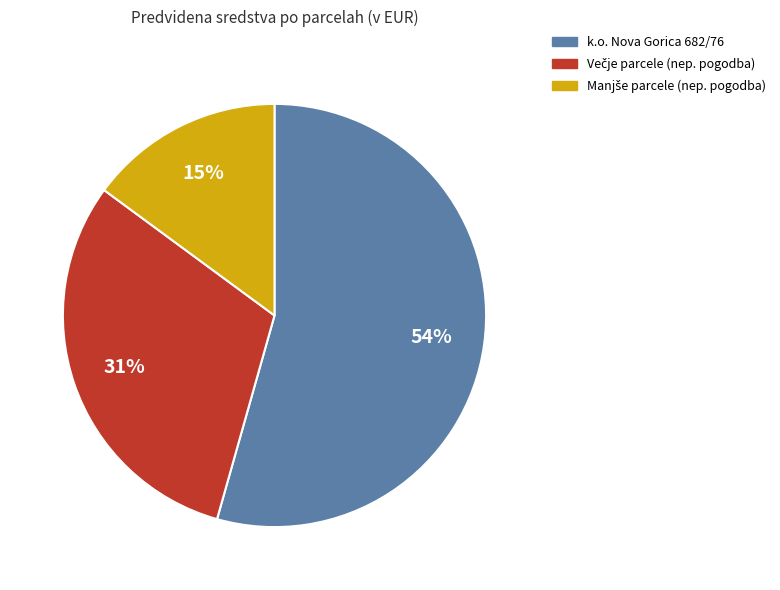

To the nearest percent, what is the difference between the largest and smallest slice percentages?

39%